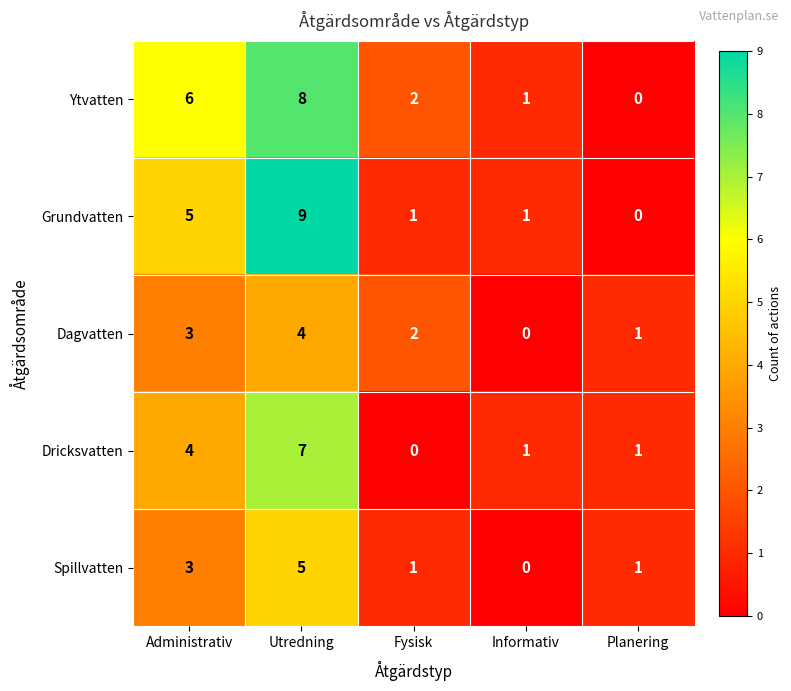

What is the sum of the Dricksvatten values at Planering and Administrativ?

5